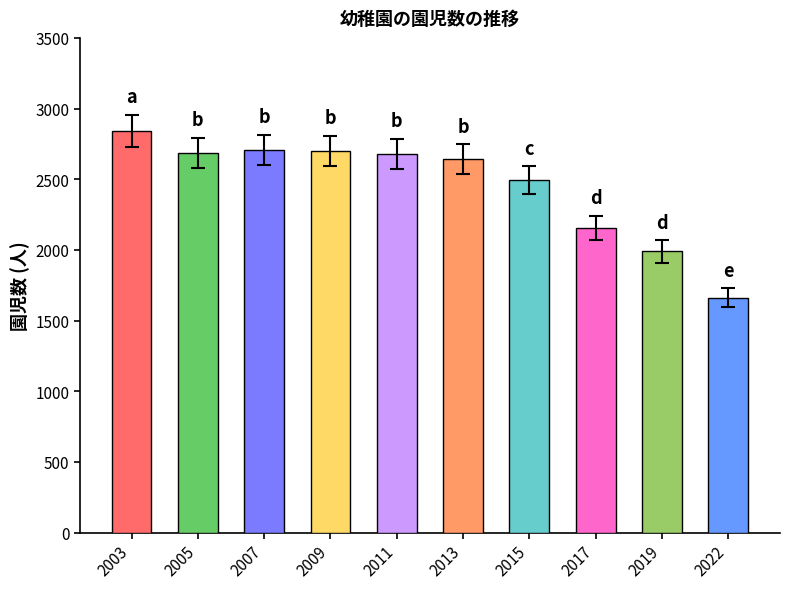

The chart shows a value of 3576 at 2011. True or false?

False